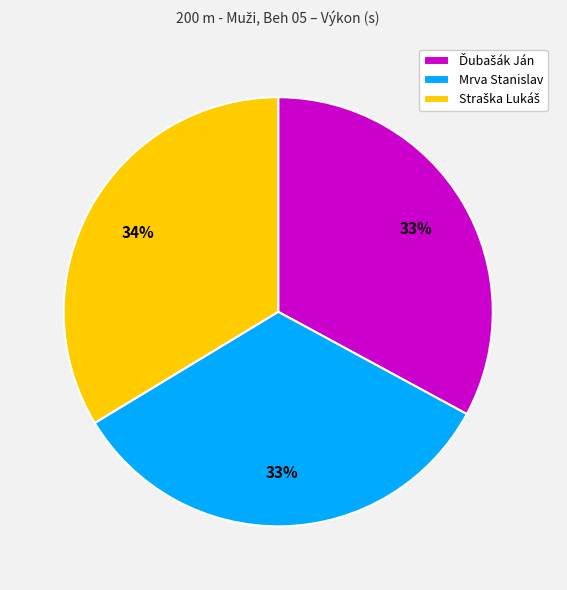

To the nearest percent, what is the difference between the largest and smallest slice percentages?

1%